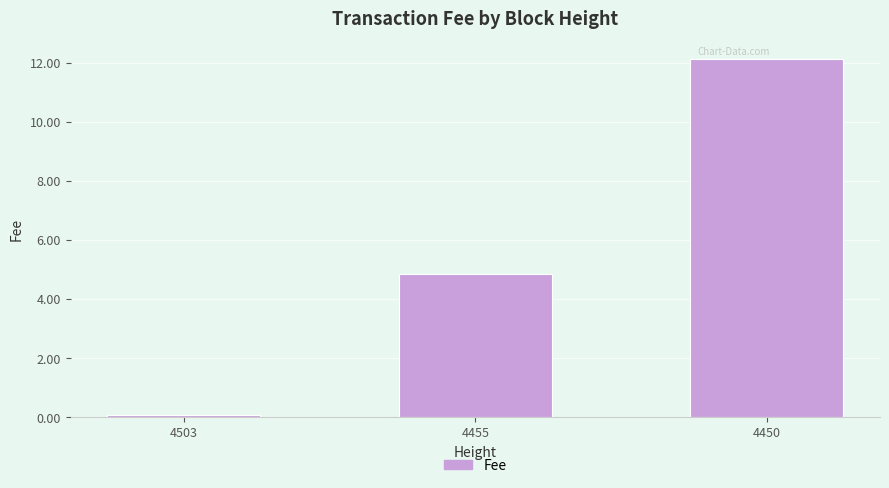

What is the average value?

5.7